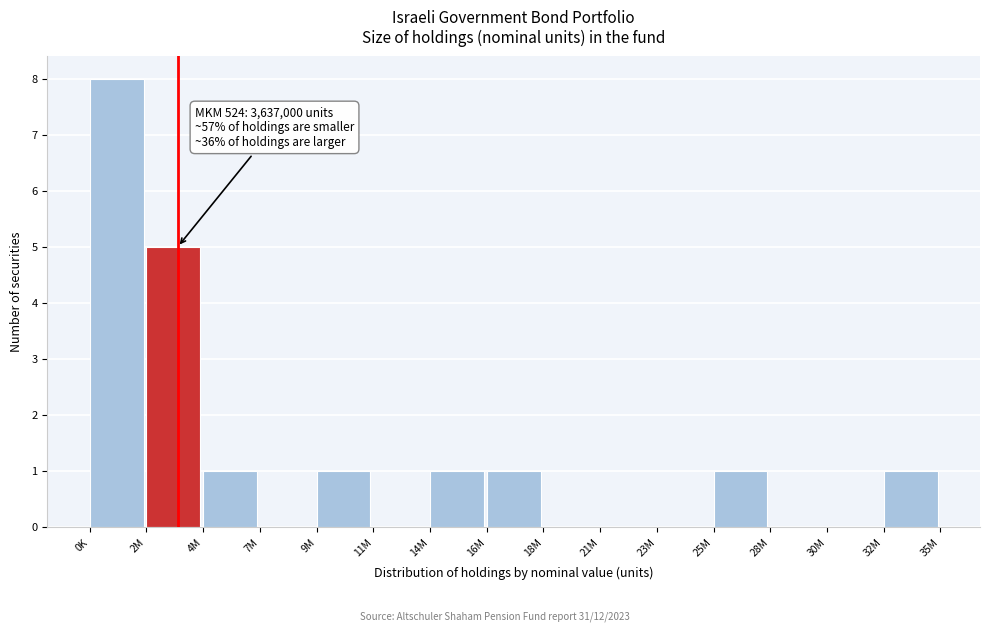

Reading right to left, extract all data points from this chart.

32M=1	30M=0	28M=0	25M=1	23M=0	21M=0	18M=0	16M=1	14M=1	11M=0	9M=1	7M=0	4M=1	2M=5	0K=8